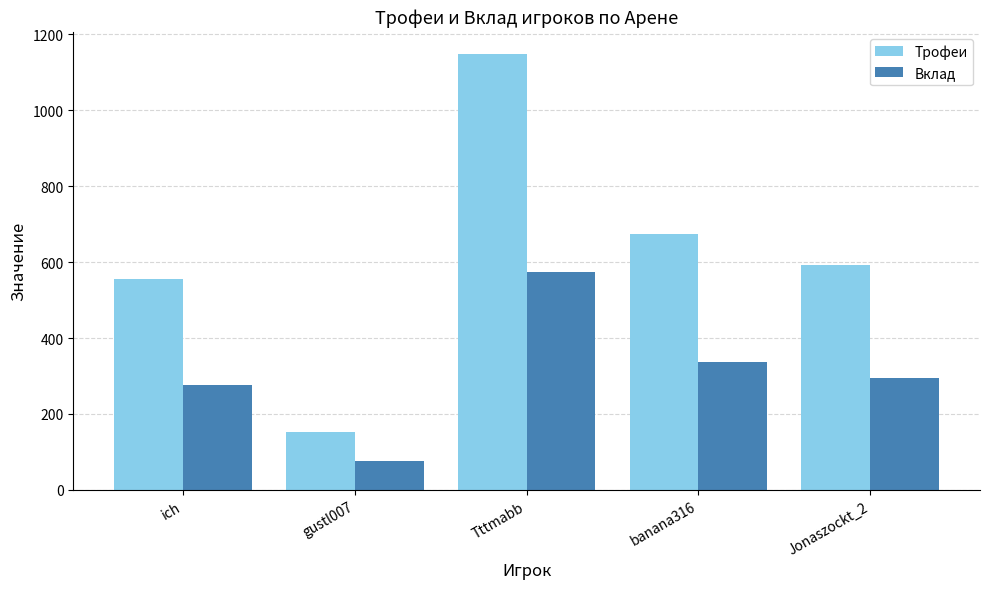

What position from the right is ich?

5